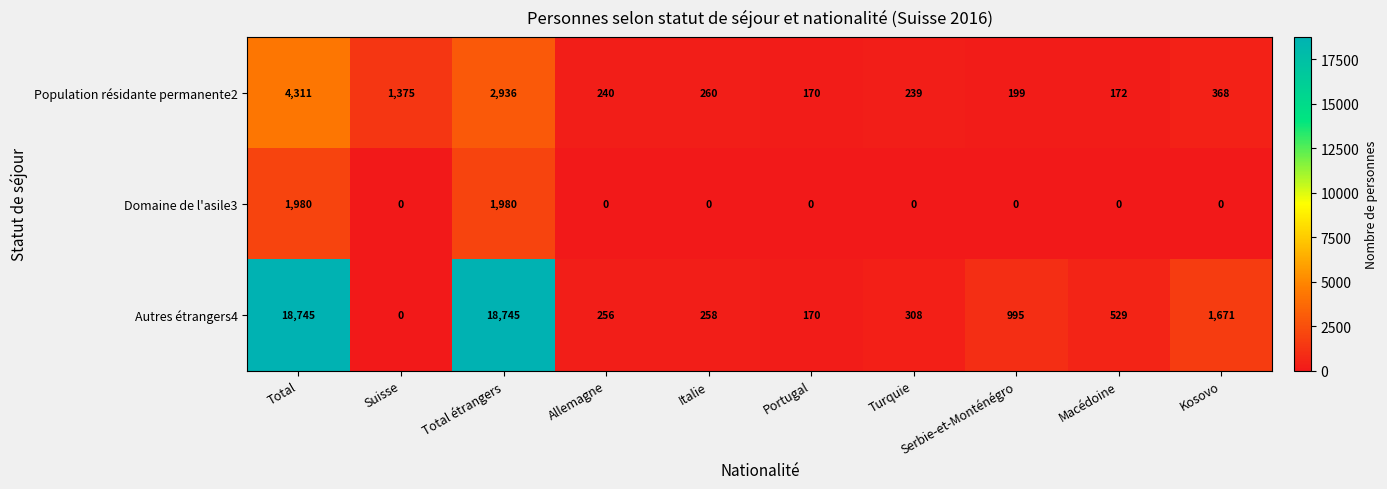

Is it true that Autres étrangers4 equals 103 at Turquie?

False